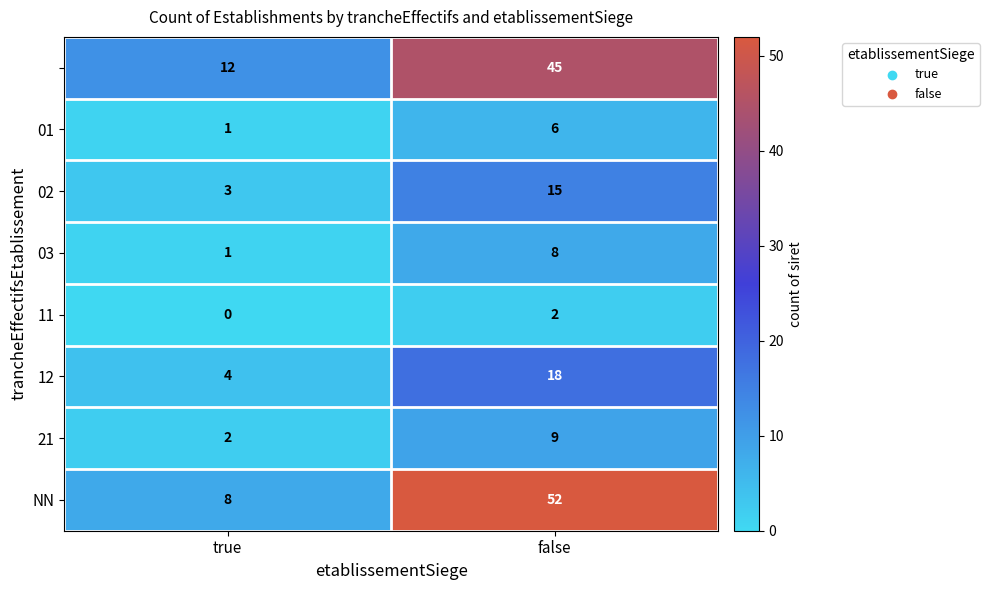

What is the maximum value shown in the chart?

52